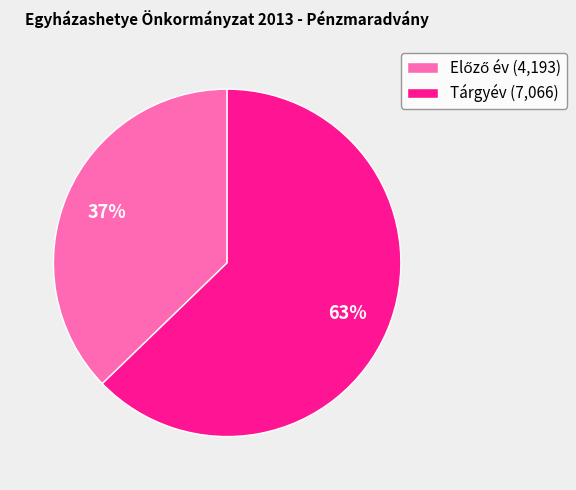

Is it true that Tárgyév (7,066) is 63% of the pie?

True